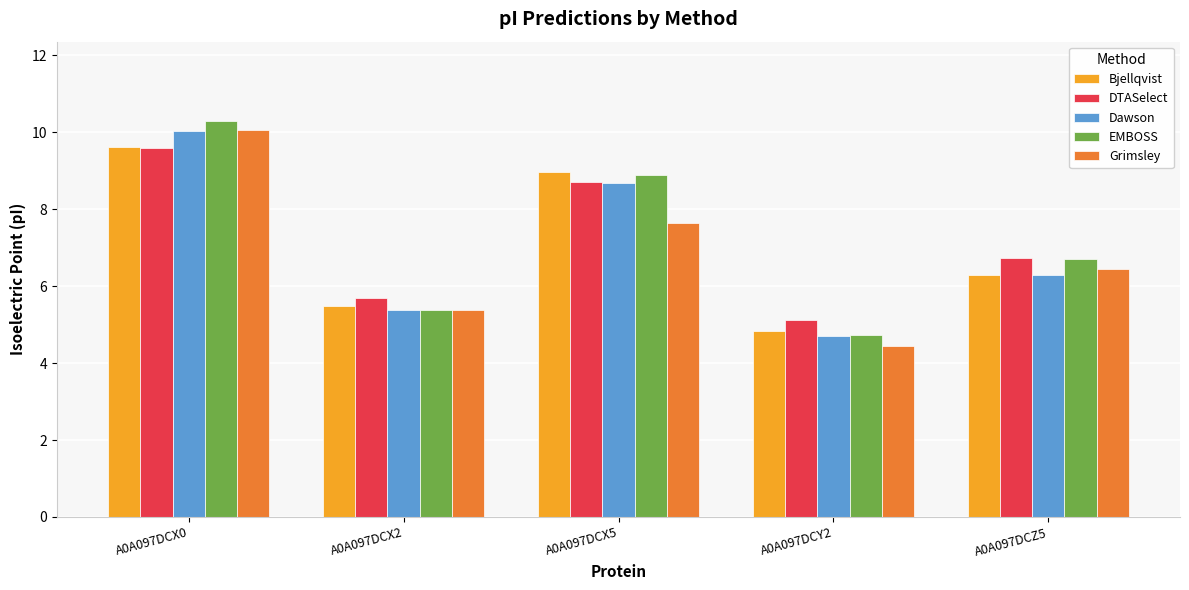

What is the minimum value for Bjellqvist?

4.8